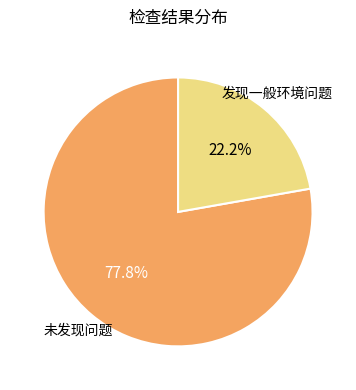

Is there any slice that represents more than half of the pie?

Yes